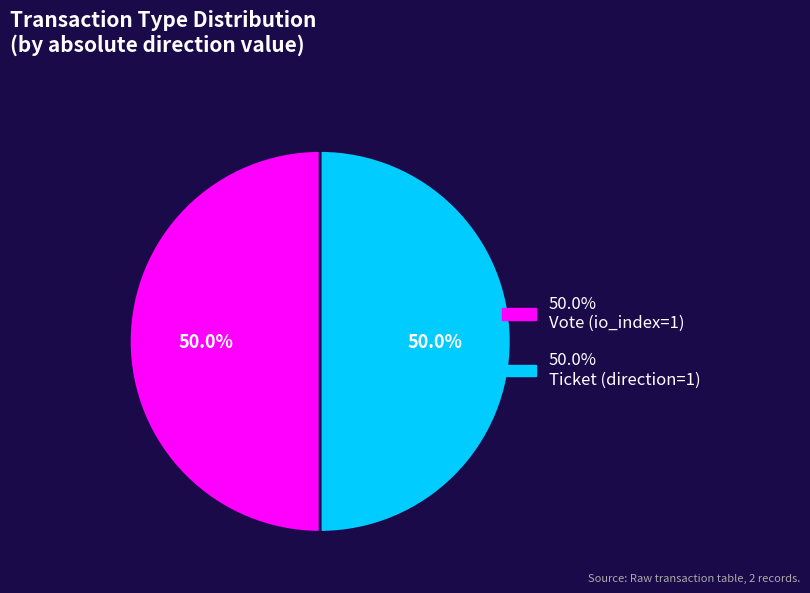

Count the number of slices in the pie.

2